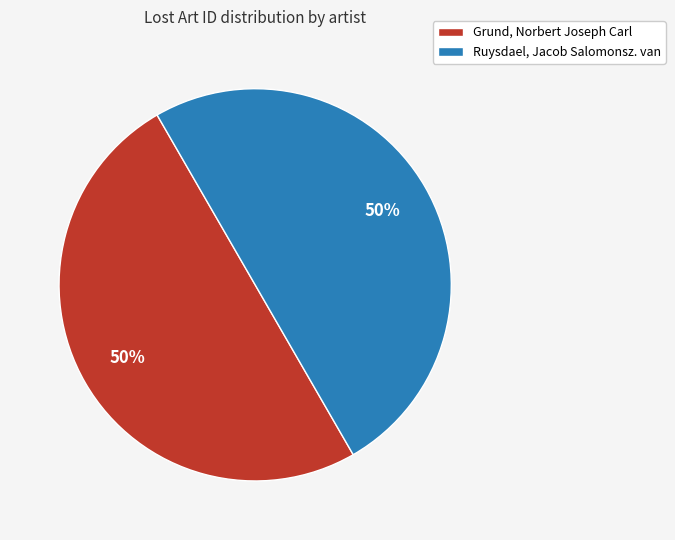

How many segments does this pie chart have?

2